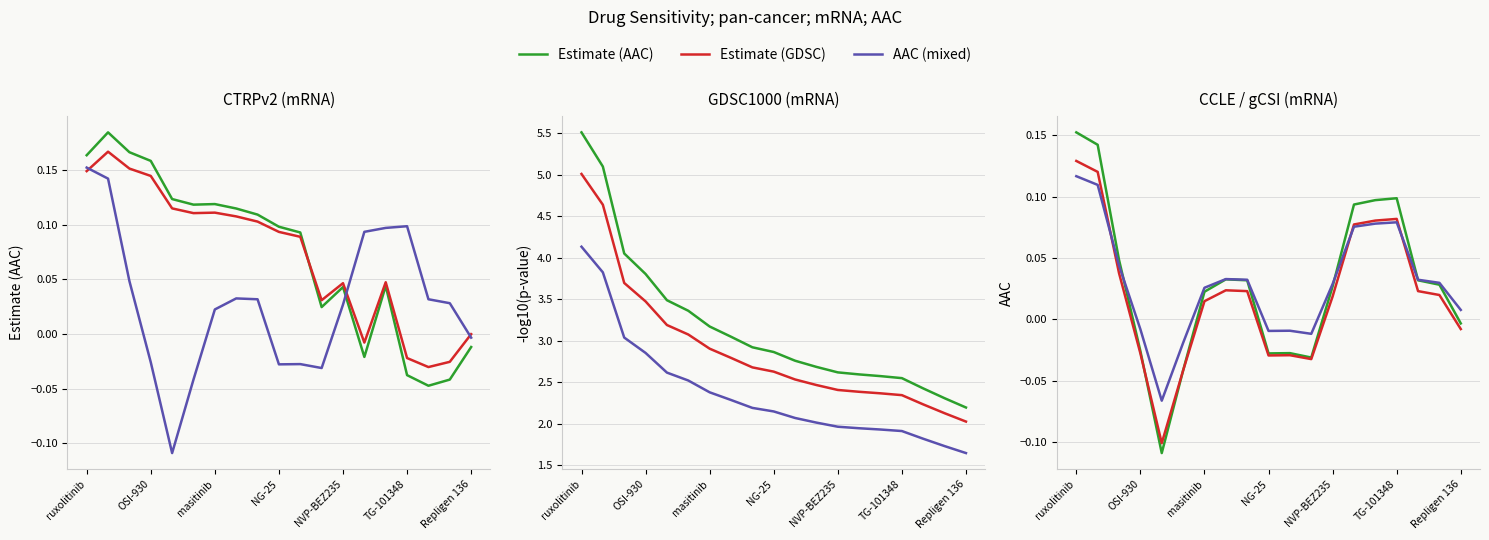

Where is the first local maximum for AAC (mixed)?

7